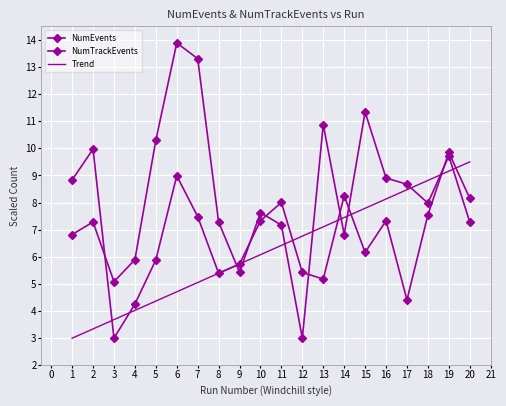

Is the value of Trend at 17 greater than the value of NumEvents at 14?

Yes